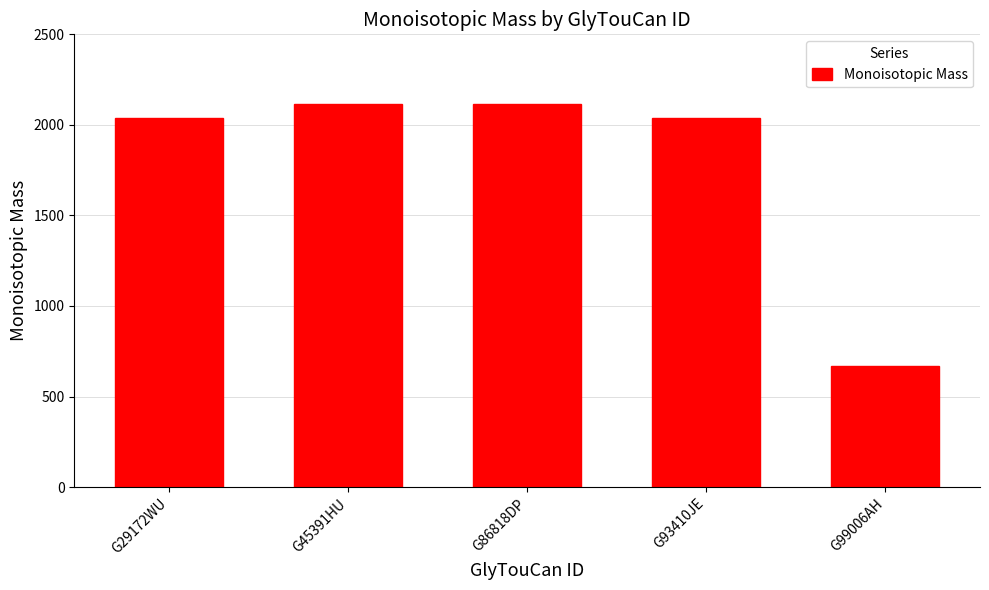

Does the chart contain stacked bars?

No